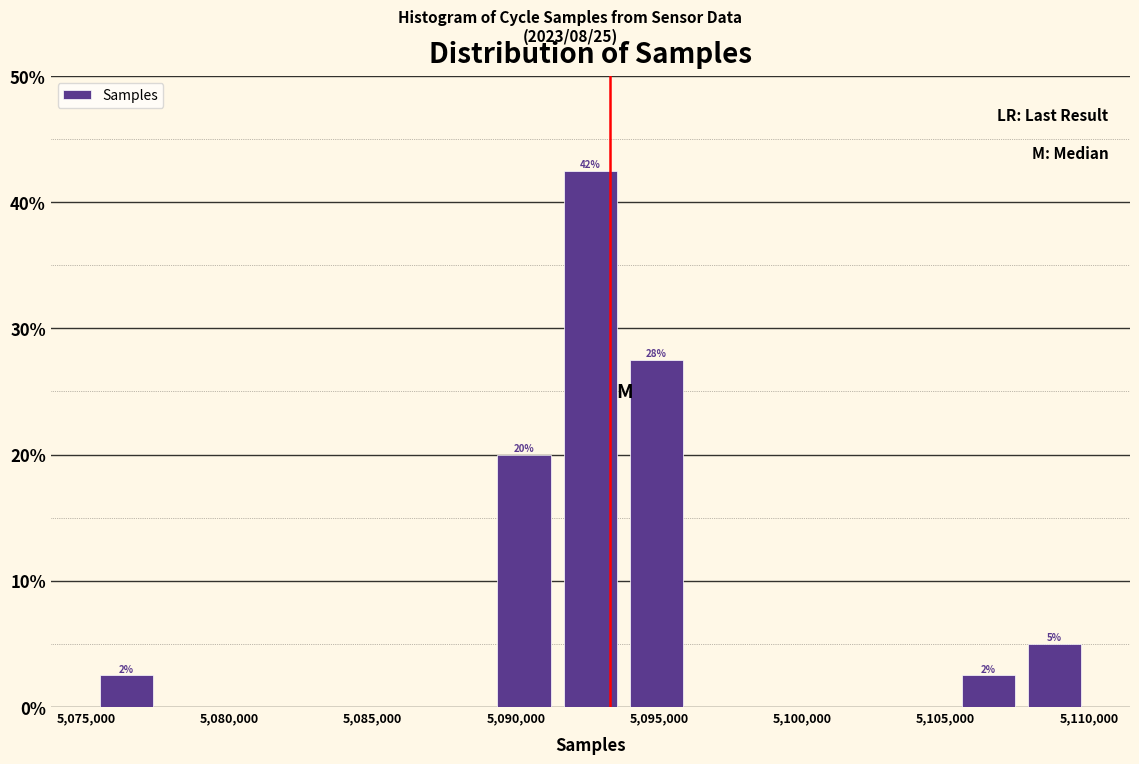

Which range on the x-axis has the tallest bar?

5091500 to 5094000